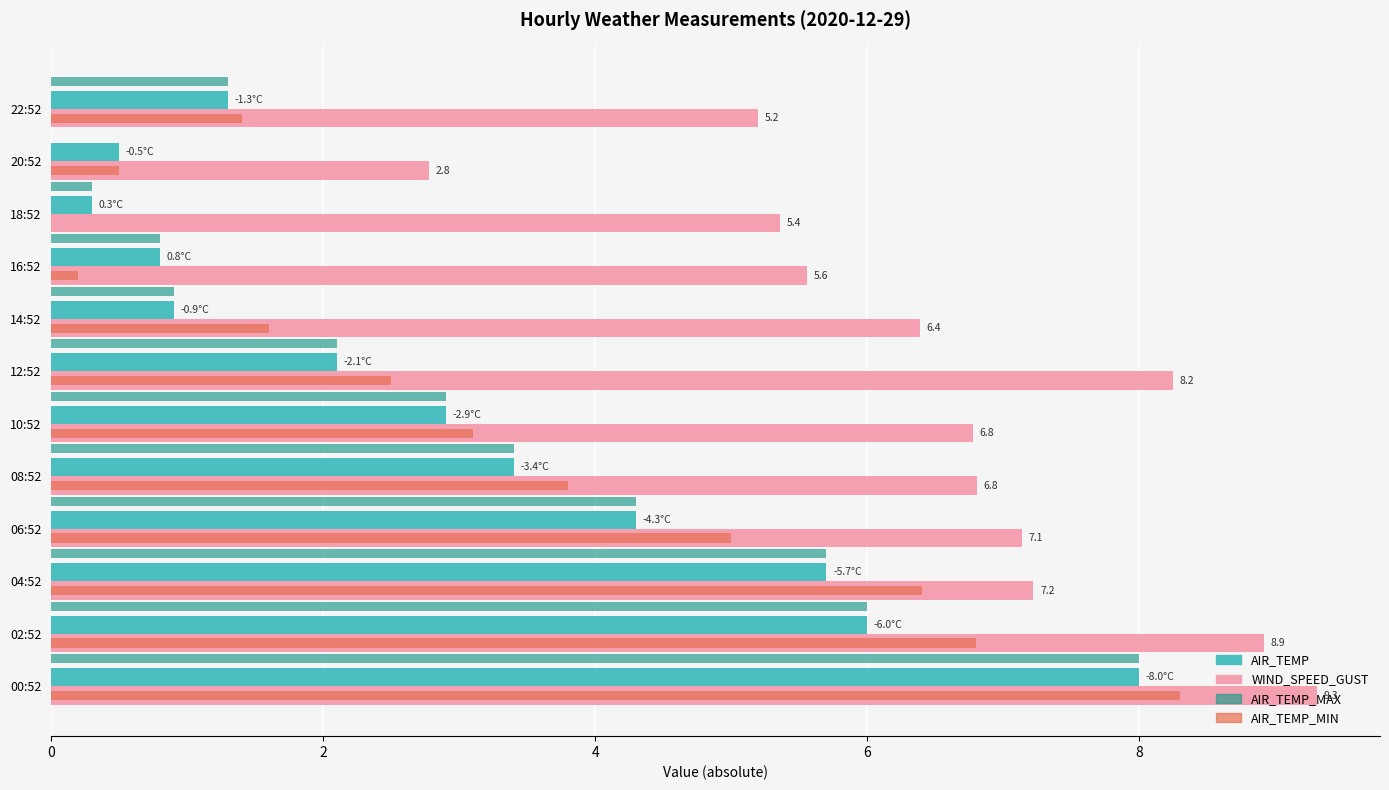

Where is AIR_TEMP nearest to the value 4?

06:52